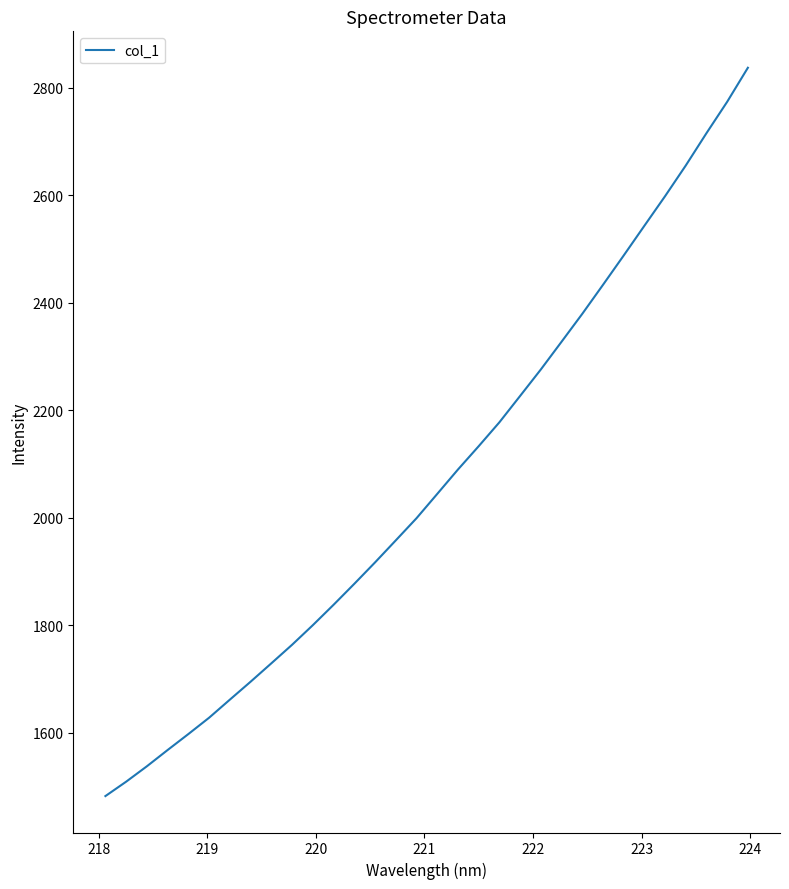

What is the difference between the maximum and minimum values?

1355.6